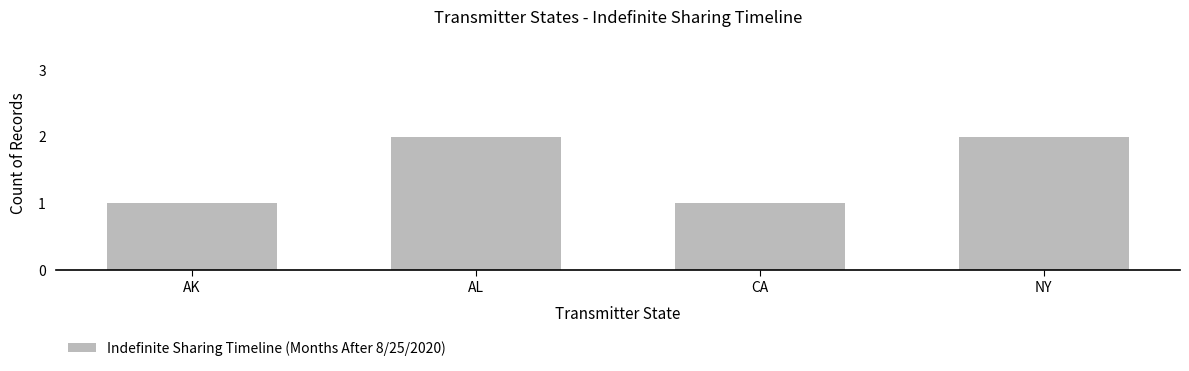

What is the change in value from AK to NY?

+1